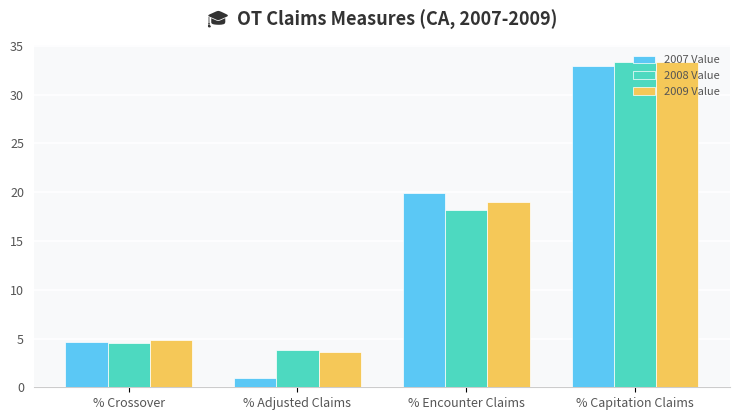

How many categories are shown in the chart?

4